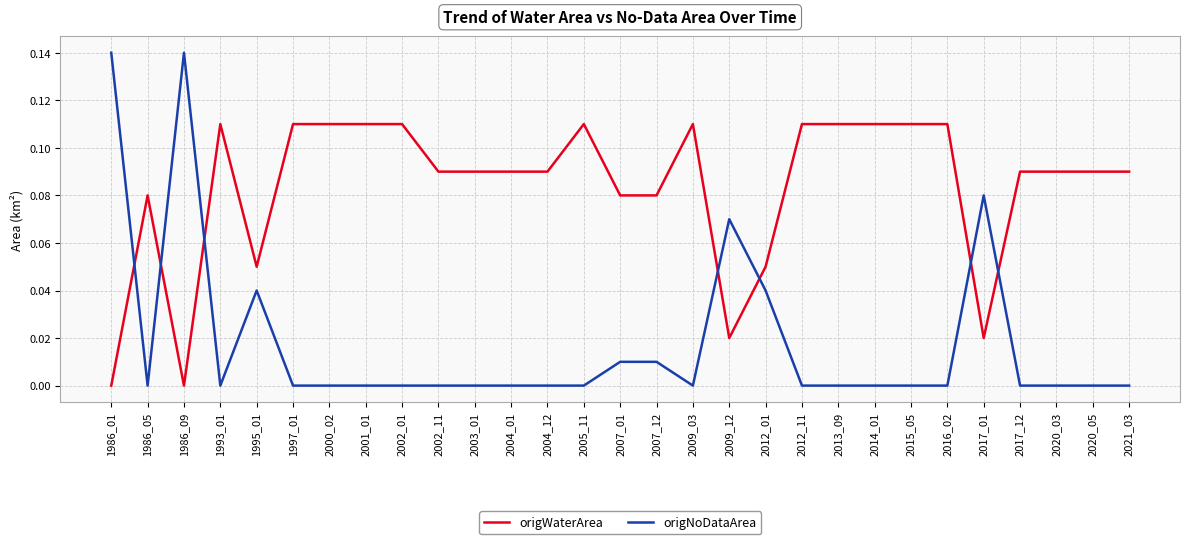

Is the value of origNoDataArea at 2020_03 greater than the value of origWaterArea at 2016_02?

No